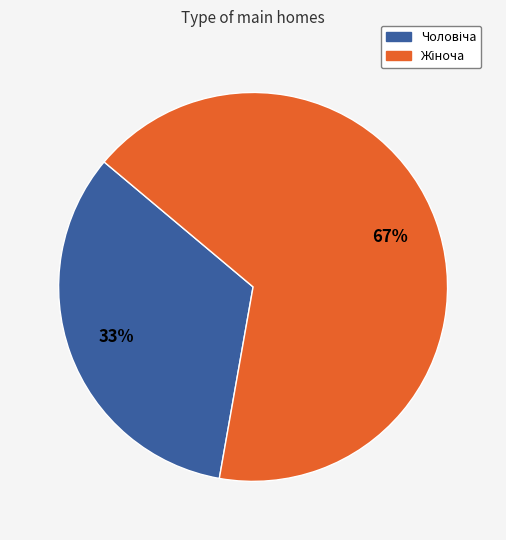

To the nearest percent, what is the average slice percentage?

50%